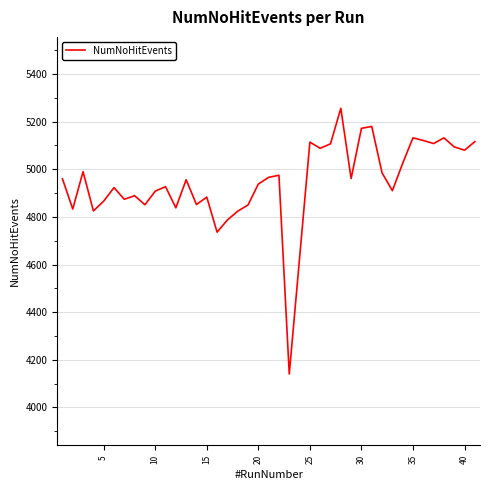

What is the maximum value shown in the chart?

5256